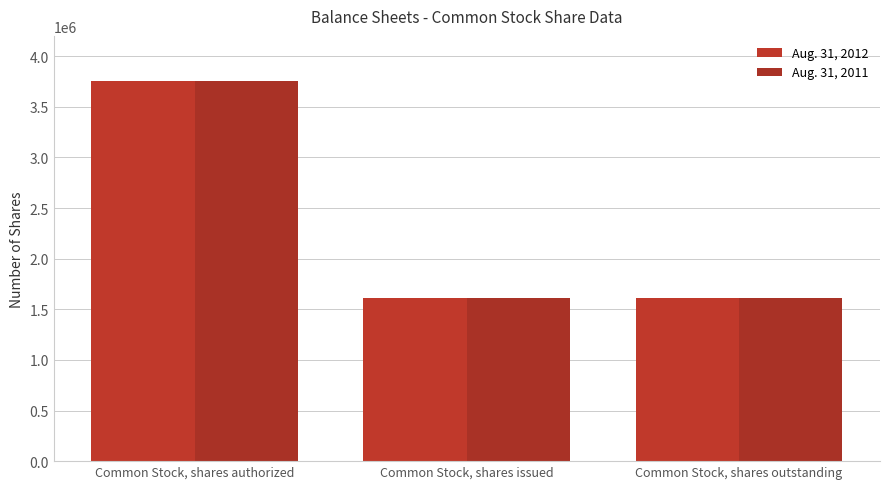

The value of Aug. 31, 2011 at Common Stock, shares authorized is 3750000. True or false?

True